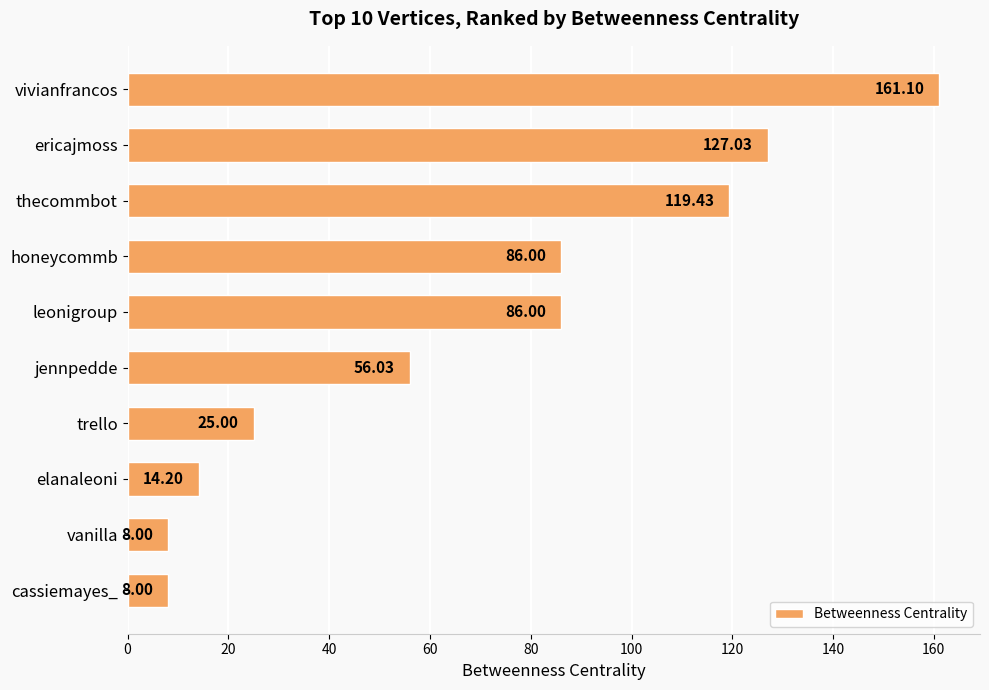

What is the difference between the maximum and second lowest values?

153.1